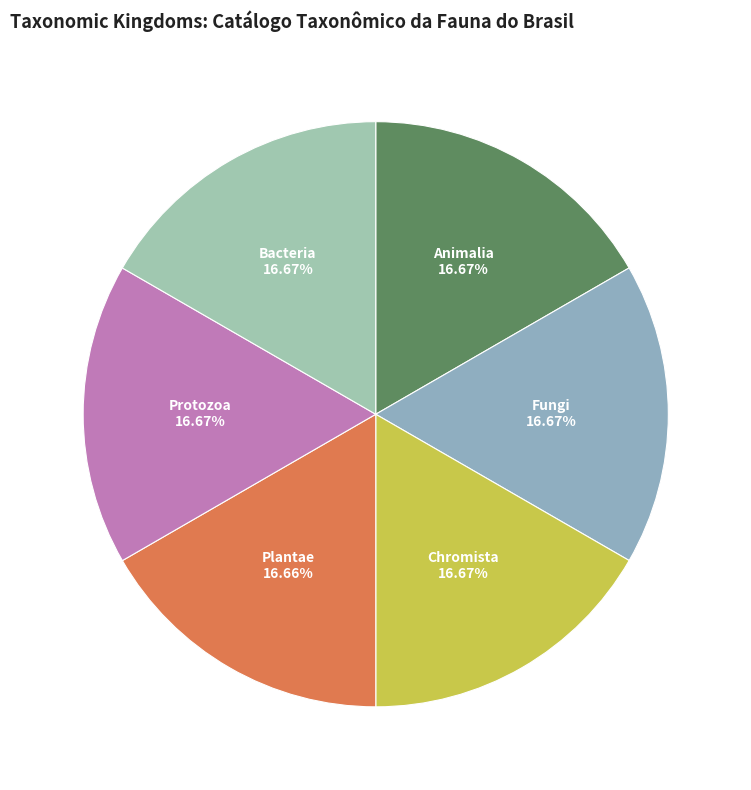

To the nearest percent, what percentage of the pie is Plantae?

17%